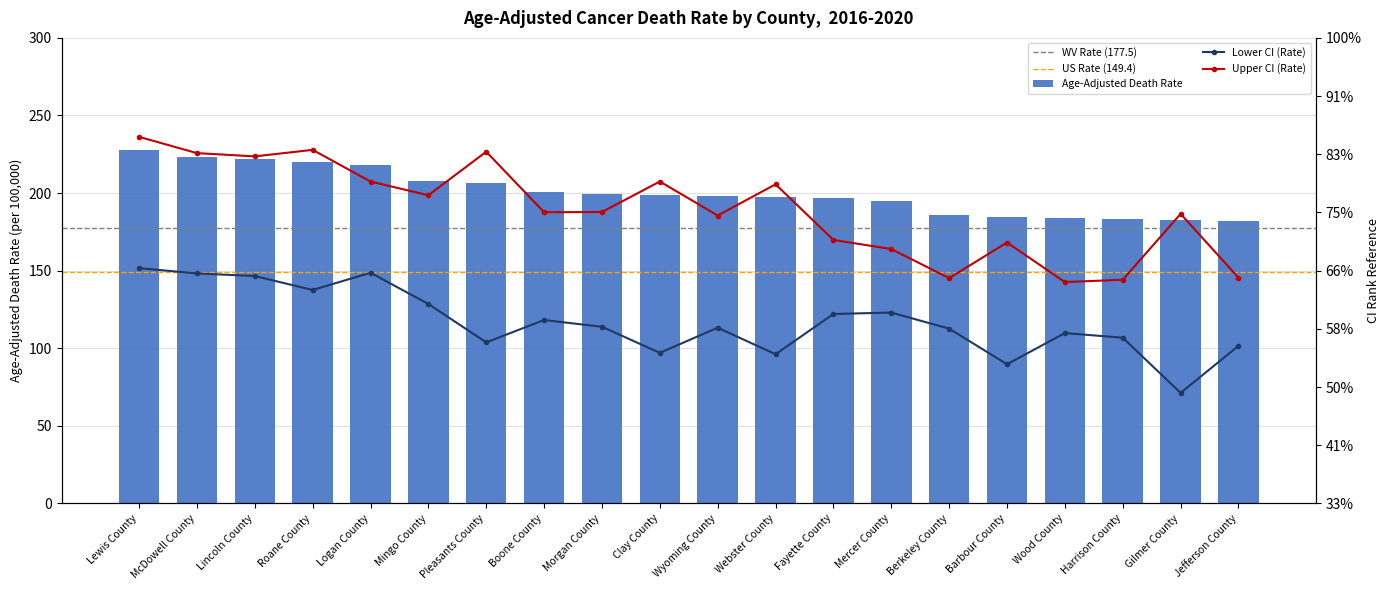

At how many categories does at least one series exceed 210?

15